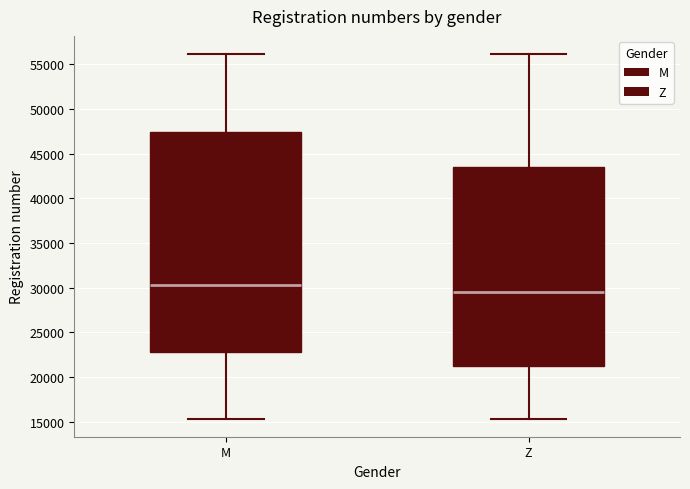

Where is the upper edge of the box for Z on the y-axis? The values are not printed on the chart, so give them approximately, as read against the axis.

43500